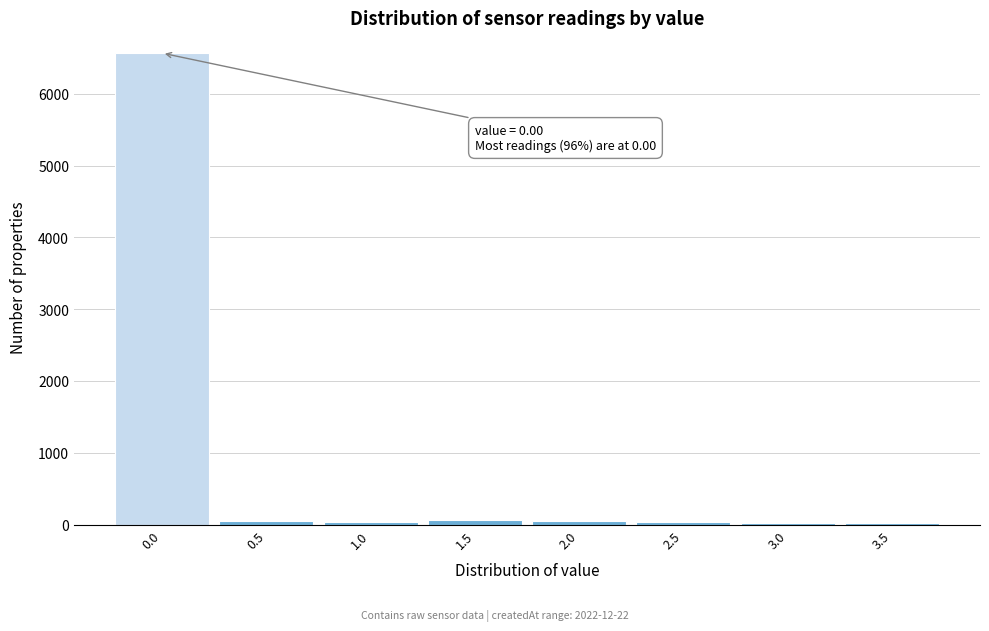

Is it true that the value at 0.0 is 6565?

True